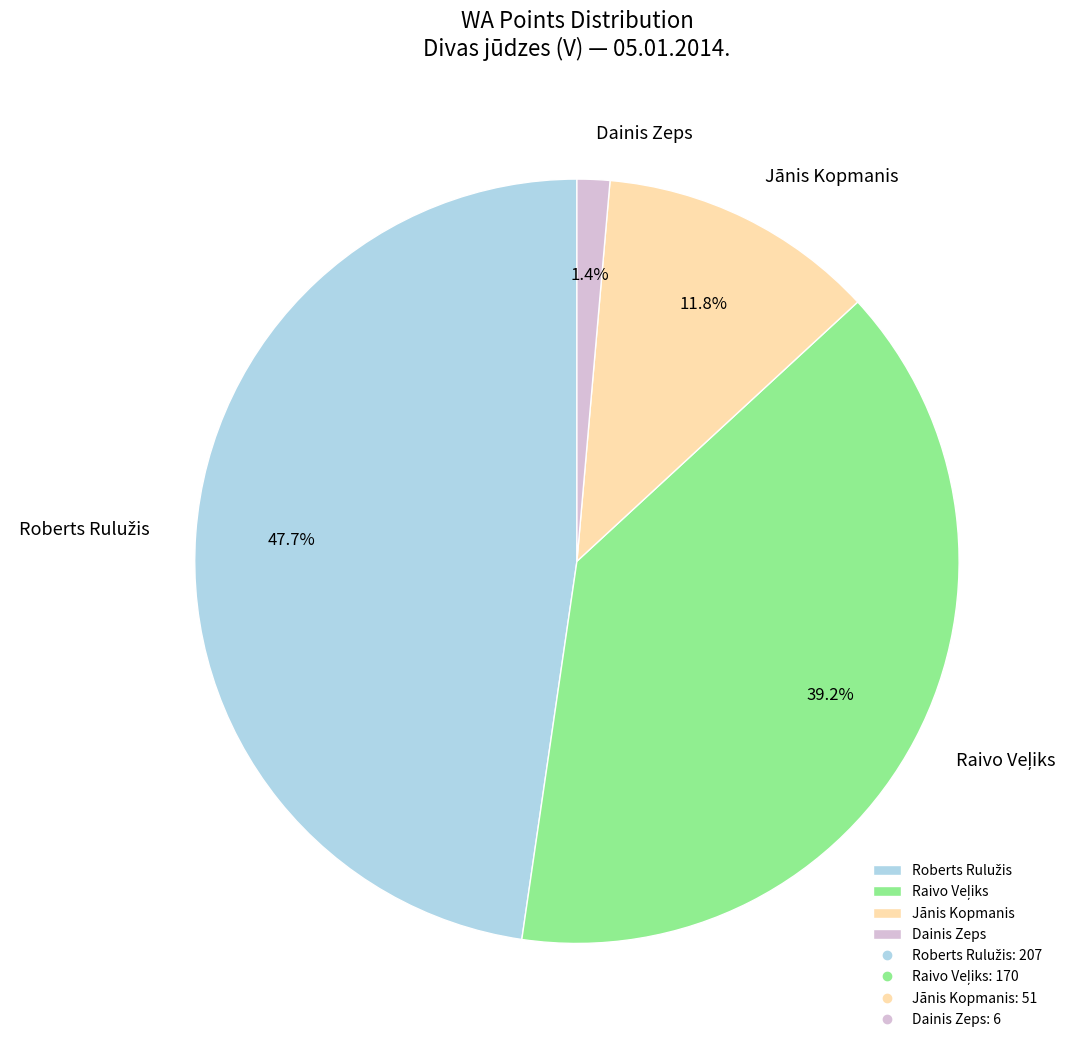

Which slice is the smallest?

Dainis Zeps